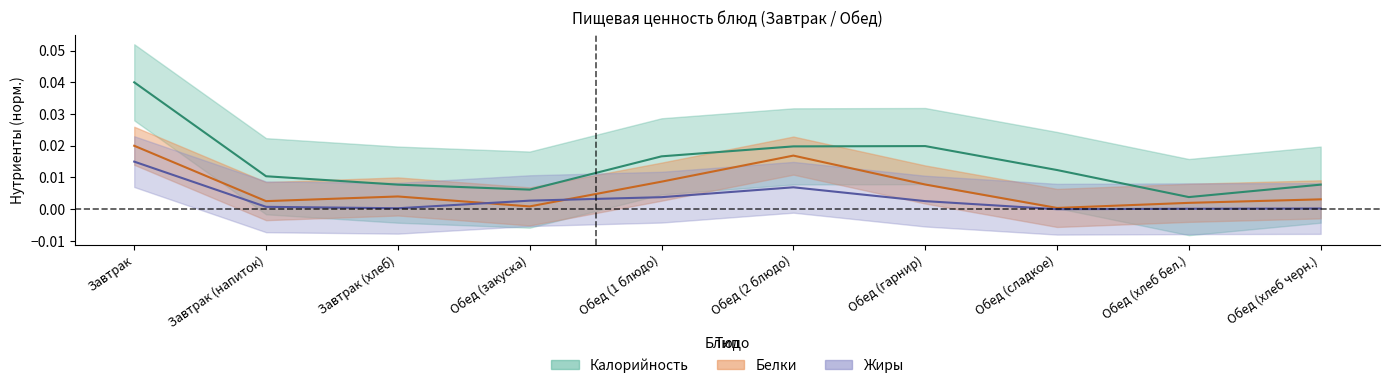

Is the value of Жиры at Завтрак greater than the value of Калорийность at Обед (хлеб бел.)?

Yes